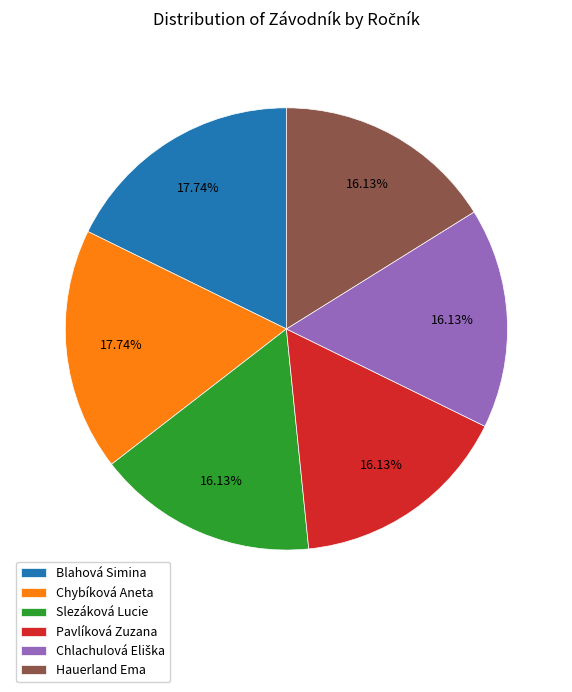

Which has a higher value, Blahová Simina or Hauerland Ema?

Blahová Simina